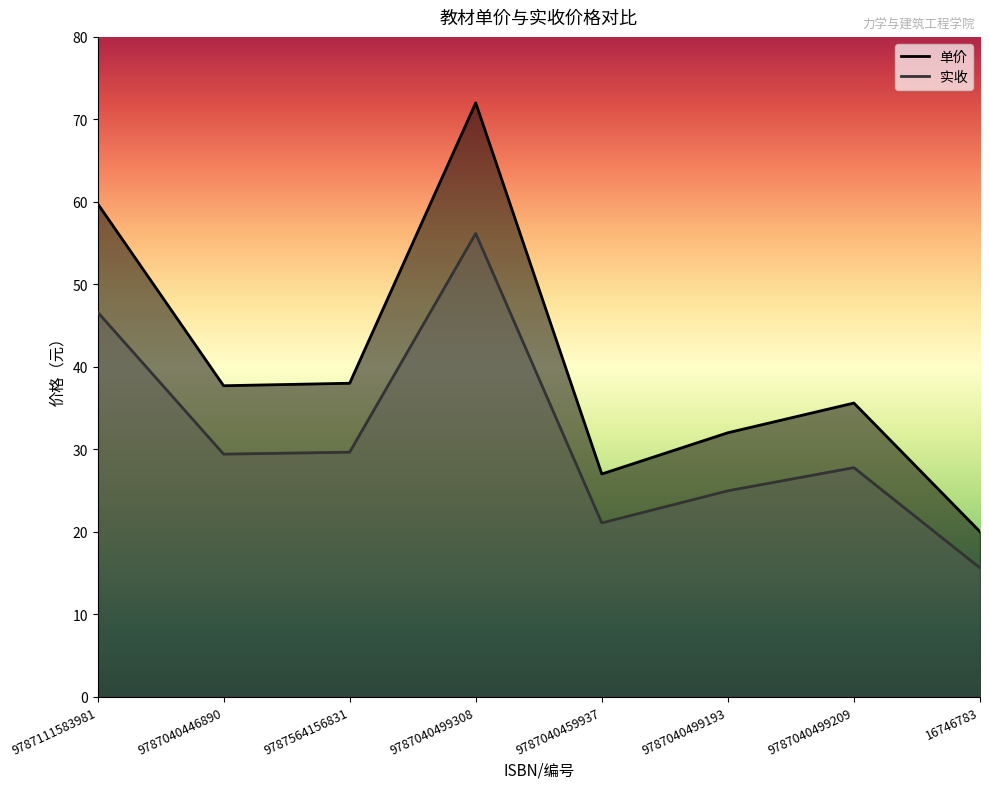

Is it true that 单价 equals 79.8 at 9787111583981?

False